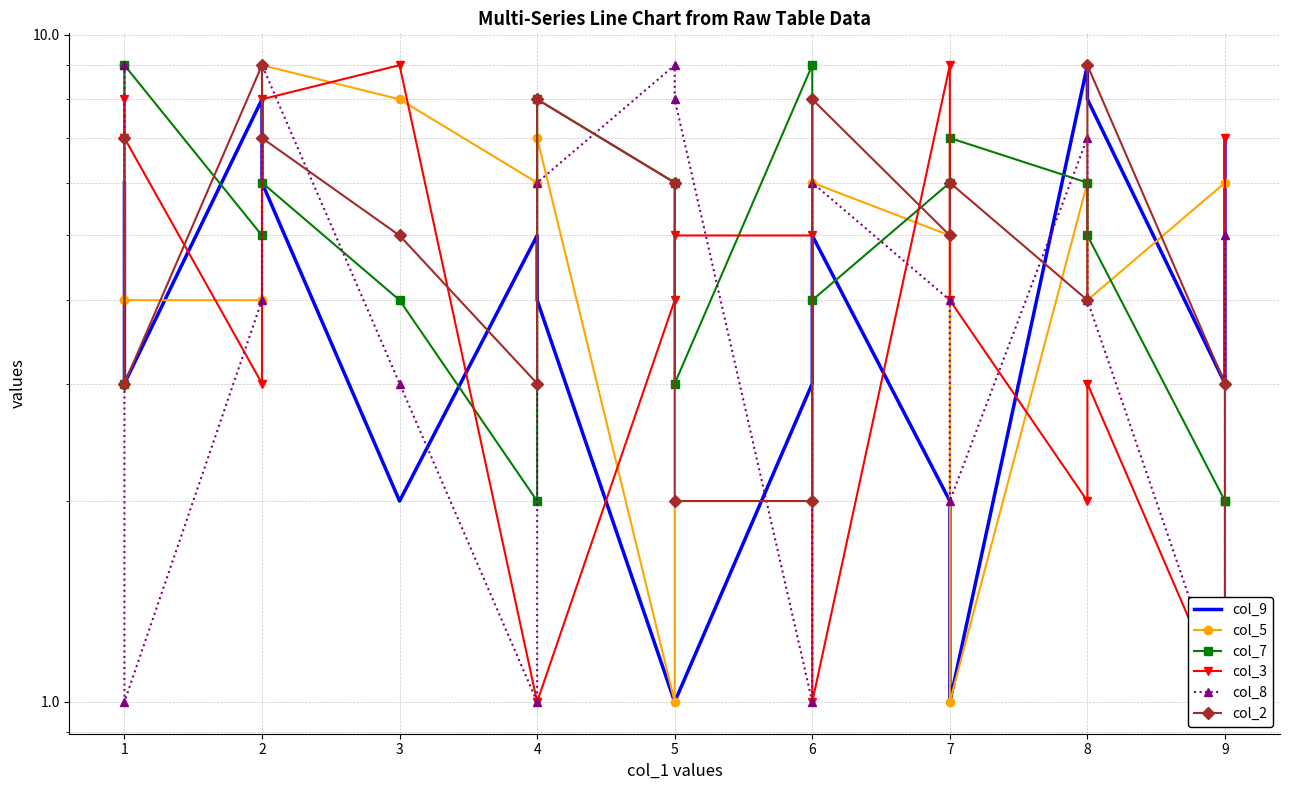

What is the minimum value for col_2?

1